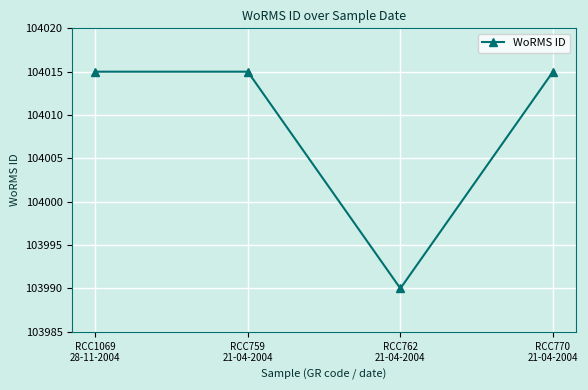

Where is the data nearest to the value 104002?

RCC762
21-04-2004